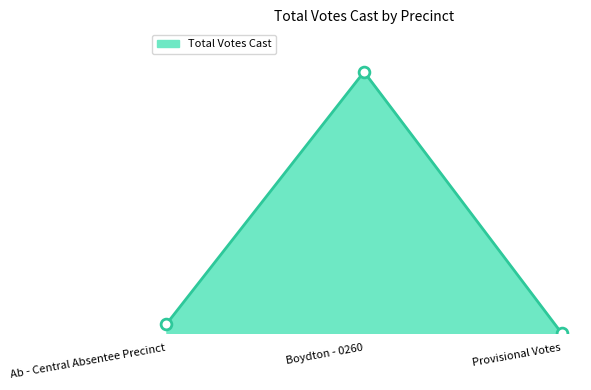

Between Boydton - 0260 and Provisional Votes, which is larger?

Boydton - 0260